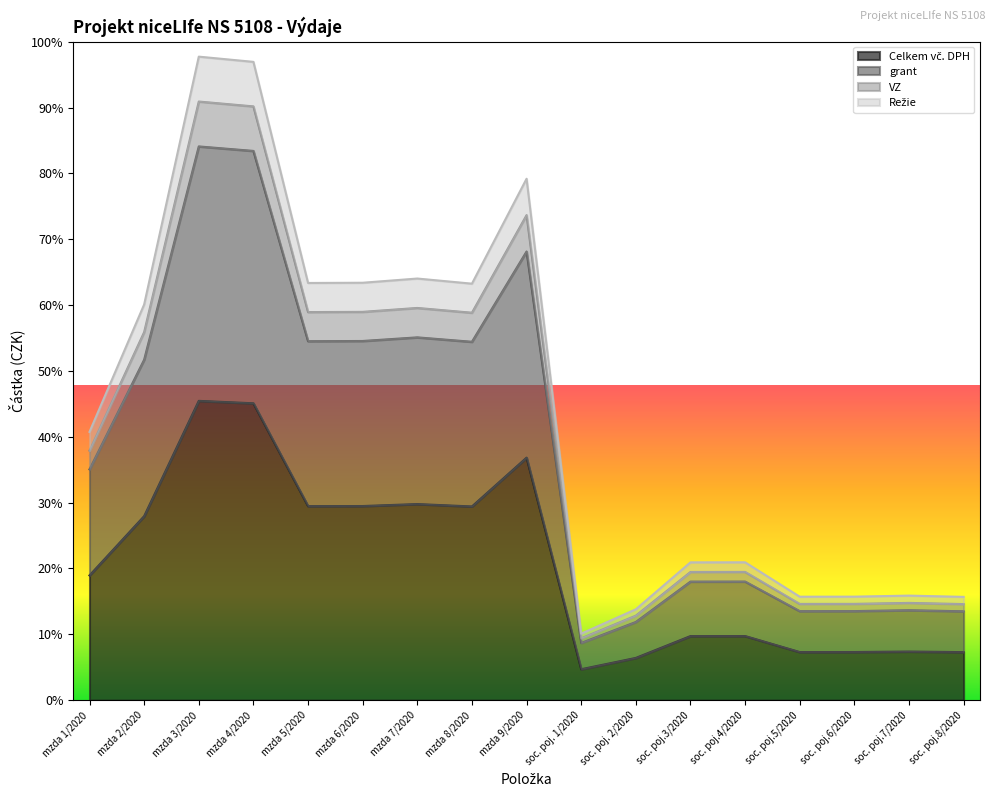

Reading right to left, what are all the values shown in this chart?

Celkem vč. DPH: soc. poj.8/2020=17641.7	soc. poj.7/2020=17859.0	soc. poj.6/2020=17680.7	soc. poj.5/2020=17671.2	soc. poj.4/2020=23546.8	soc. poj.3/2020=23537.4	soc. poj. 2/2020=15519.1	soc. poj. 1/2020=11362.9	mzda 9/2020=89056.0	mzda 8/2020=71136.0	mzda 7/2020=72012.0	mzda 6/2020=71293.0	mzda 5/2020=71255.0	mzda 4/2020=109017.0	mzda 3/2020=109909.0	mzda 2/2020=67577.0	mzda 1/2020=45818.0
grant: soc. poj.8/2020=35283.5	soc. poj.7/2020=35718.0	soc. poj.6/2020=35361.3	soc. poj.5/2020=35342.5	soc. poj.4/2020=47093.7	soc. poj.3/2020=47074.9	soc. poj. 2/2020=31038.2	soc. poj. 1/2020=22725.7	mzda 9/2020=178112.0	mzda 8/2020=142272.0	mzda 7/2020=144024.0	mzda 6/2020=142586.0	mzda 5/2020=142510.0	mzda 4/2020=218034.0	mzda 3/2020=219818.0	mzda 2/2020=135154.0	mzda 1/2020=91636.0
VZ: soc. poj.8/2020=37929.7	soc. poj.7/2020=38396.8	soc. poj.6/2020=38013.4	soc. poj.5/2020=37993.2	soc. poj.4/2020=50625.7	soc. poj.3/2020=50605.5	soc. poj. 2/2020=33366.1	soc. poj. 1/2020=24430.2	mzda 9/2020=191470.4	mzda 8/2020=152942.4	mzda 7/2020=154825.8	mzda 6/2020=153280.0	mzda 5/2020=153198.2	mzda 4/2020=234386.5	mzda 3/2020=236304.4	mzda 2/2020=145290.5	mzda 1/2020=98508.7
Režie: soc. poj.8/2020=32637.2	soc. poj.7/2020=33039.1	soc. poj.6/2020=32709.2	soc. poj.5/2020=32691.8	soc. poj.4/2020=43561.7	soc. poj.3/2020=43544.2	soc. poj. 2/2020=28710.3	soc. poj. 1/2020=21021.3	mzda 9/2020=164753.6	mzda 8/2020=131601.6	mzda 7/2020=133222.2	mzda 6/2020=131892.0	mzda 5/2020=131821.8	mzda 4/2020=201681.5	mzda 3/2020=203331.6	mzda 2/2020=125017.4	mzda 1/2020=84763.3